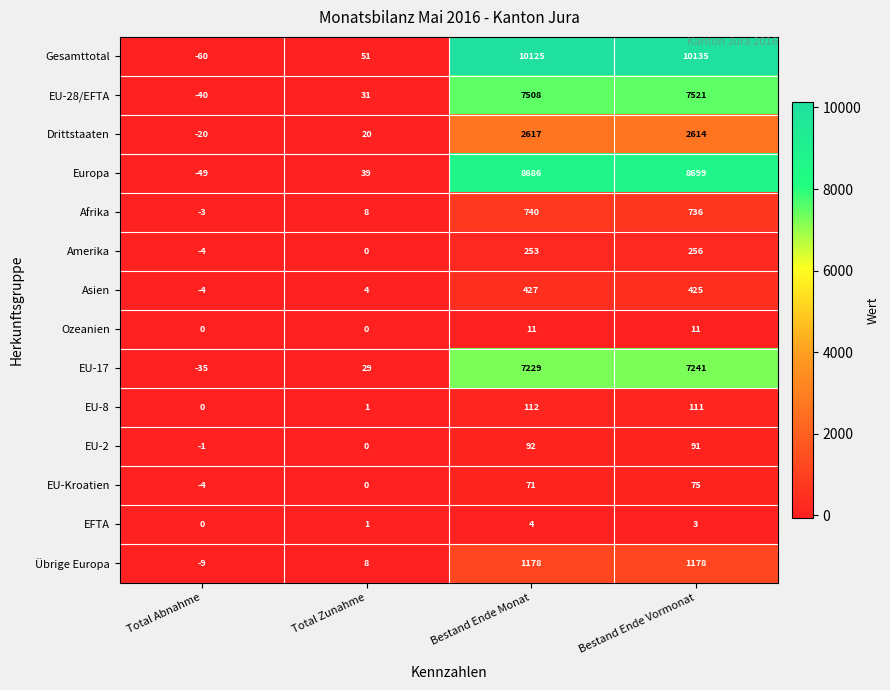

Which series has the largest total across all categories?

Gesamttotal